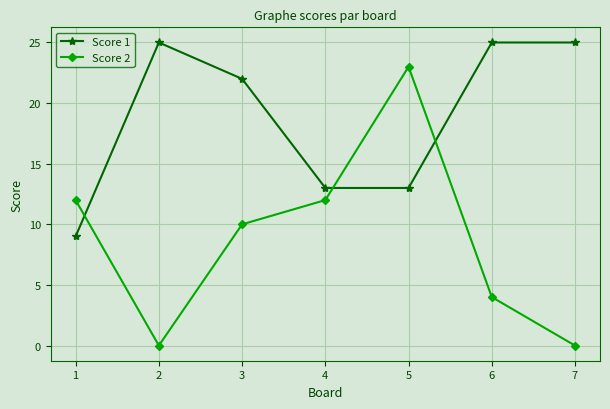

What is the total value across all series at 5?

36